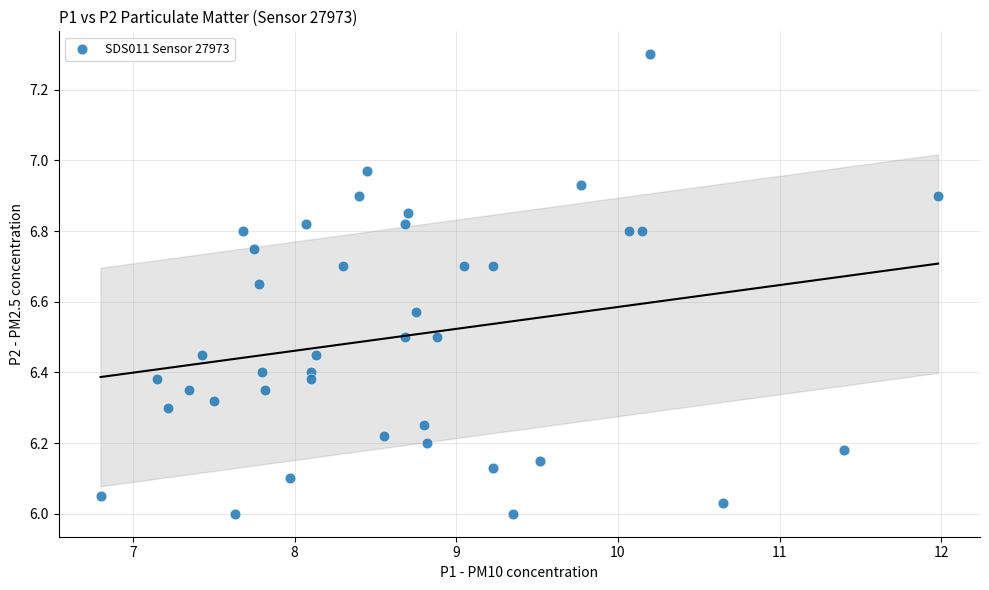

What is the range of X values (max minus min)?

5.2